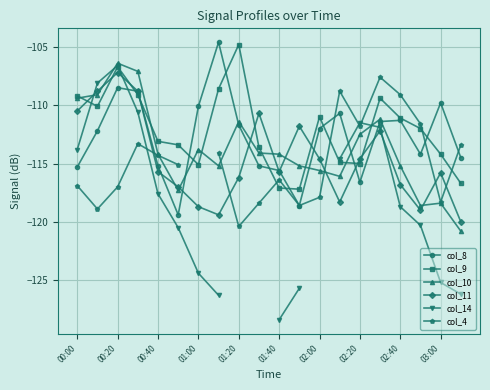

How many interior local peaks does the col_10 series have?

5